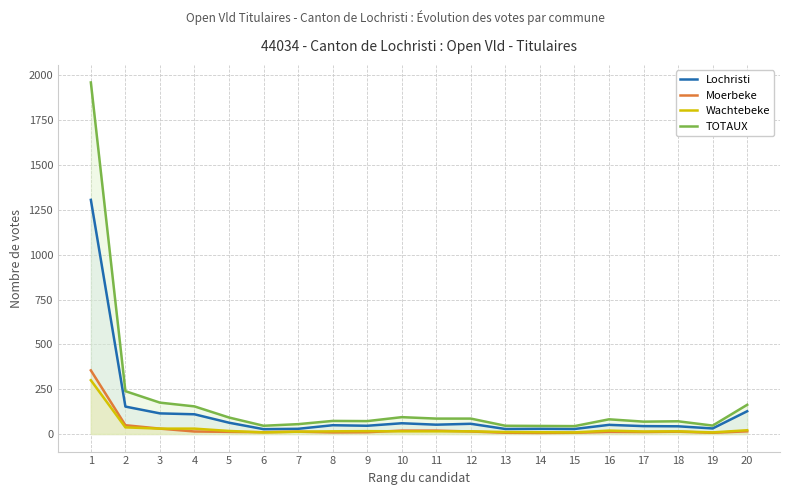

True or false: Moerbeke and Lochristi intersect in this chart.

False